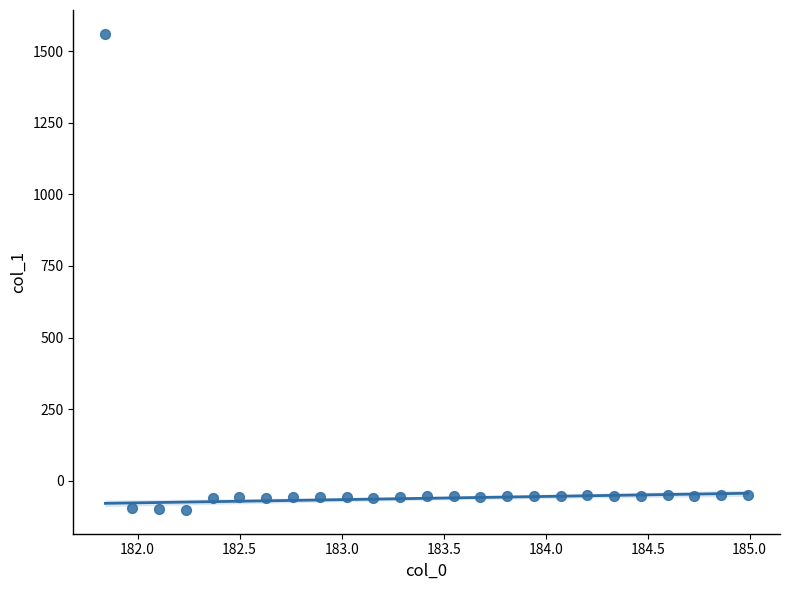

What is the range of Y values (max minus min)?

1663.5